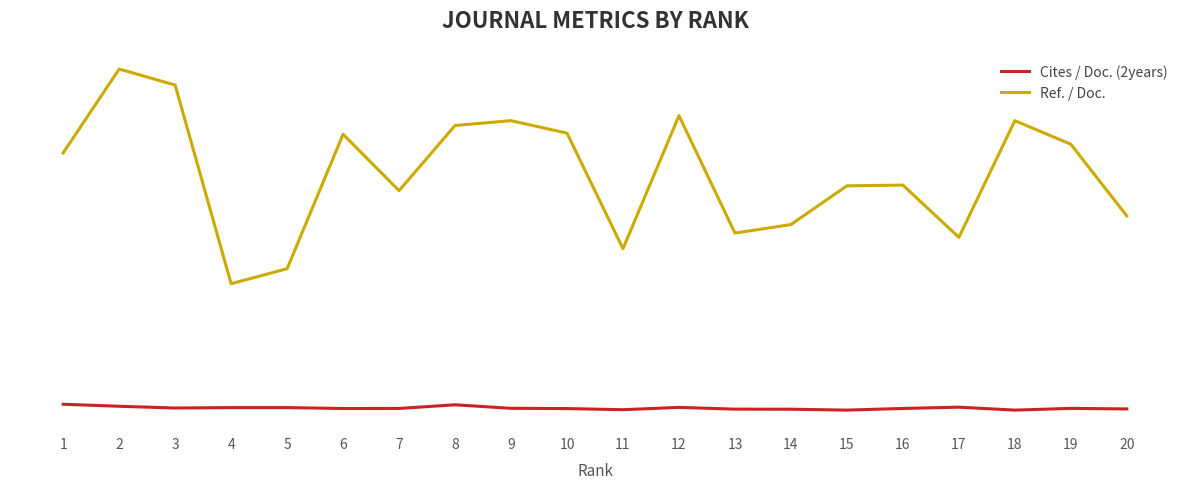

True or false: Cites / Doc. (2years) has more than 2 interior local peaks.

True